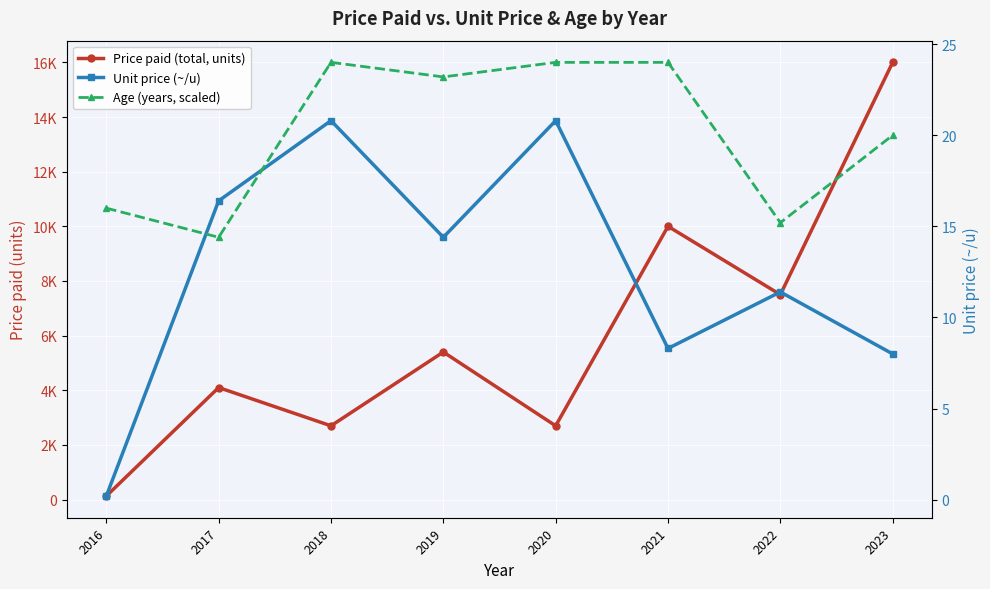

What is the value of the Unit price (~/u) point at the 8th from the left?

8.0